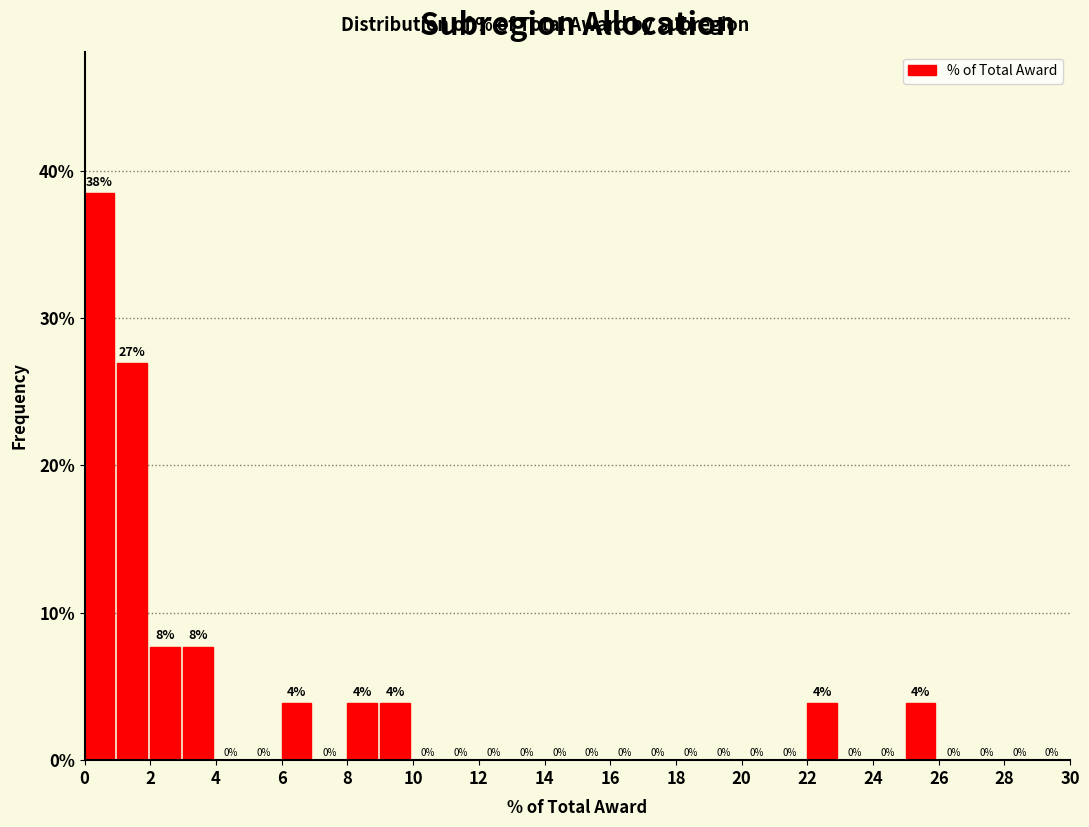

Over which range of the x-axis is the bar tallest?

0 to 1